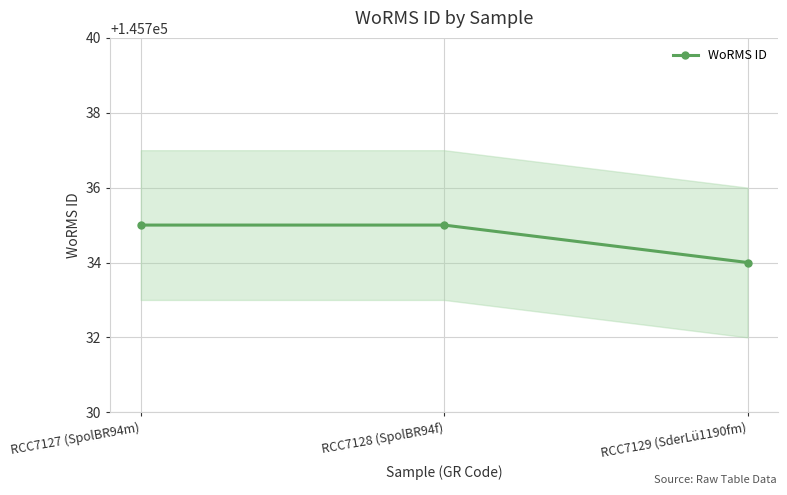

Where is the data nearest to the value 145734?

RCC7129 (SderLü1190fm)